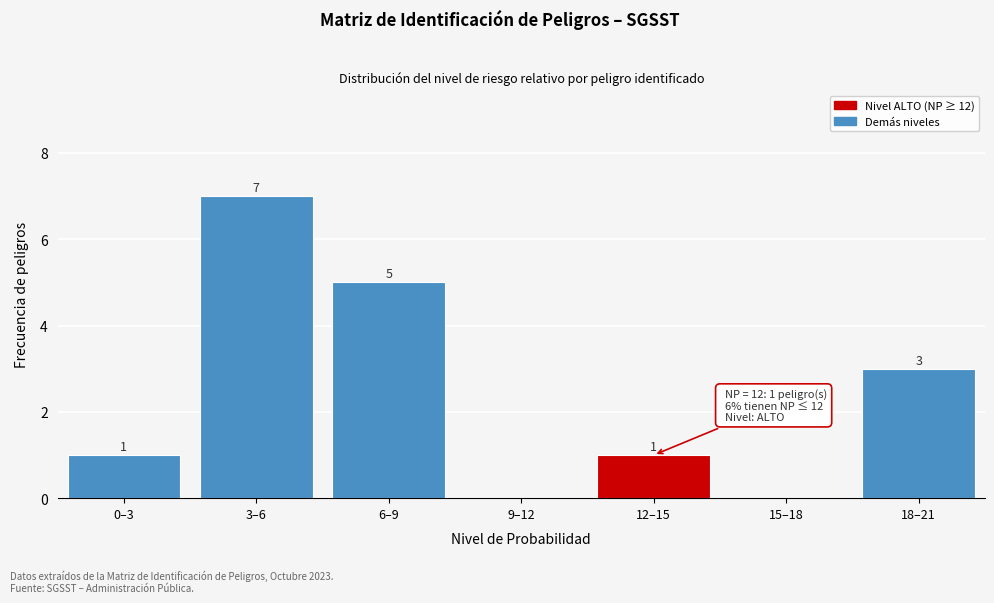

Reading right to left, extract all data points from this chart.

18–21=3	15–18=0	12–15=1	9–12=0	6–9=5	3–6=7	0–3=1